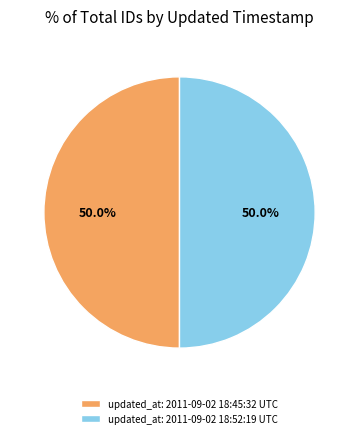

What is the ratio of the value at updated_at: 2011-09-02 18:52:19 UTC to the value at updated_at: 2011-09-02 18:45:32 UTC?

1.0